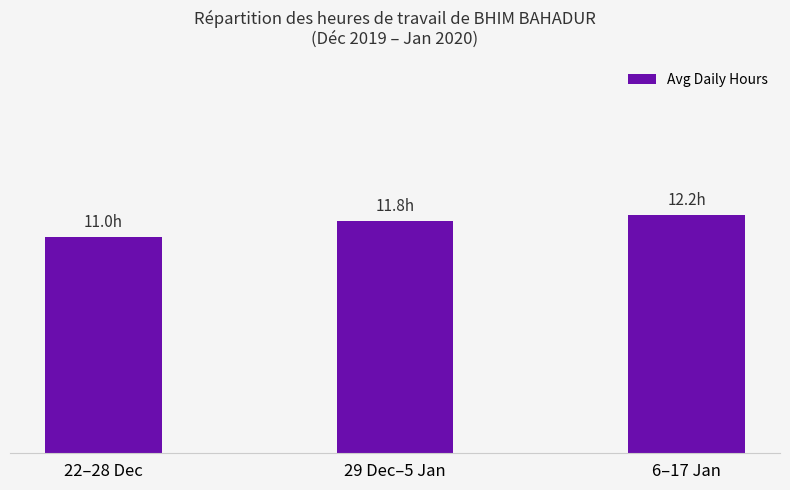

Is it true that the value at 22–28 Dec is 5.3?

False